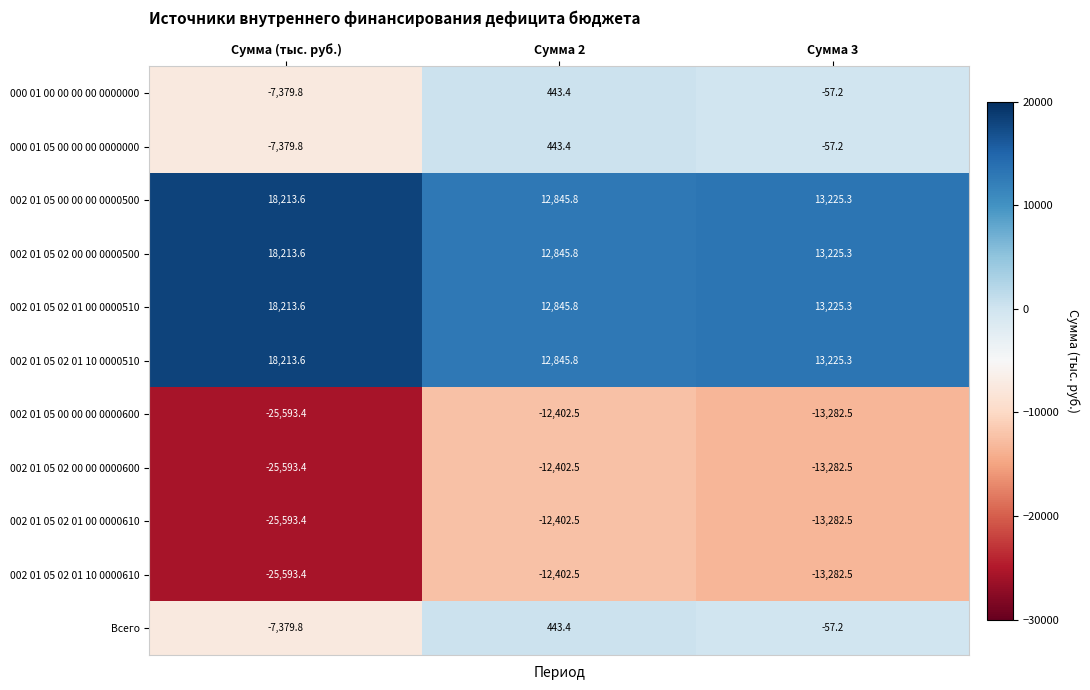

Read the Всего value at Сумма (тыс. руб.).

-7379.8